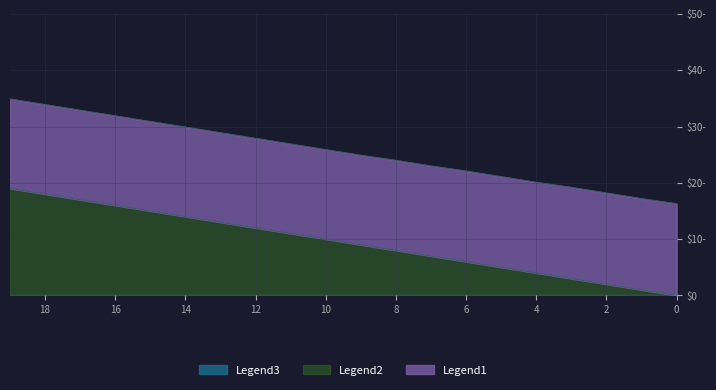

Reading left to right, extract all data points from this chart.

Legend1: 0=16.3	1=16.2	2=16.2	3=16.2	4=16.1	5=16.1	6=16.1	7=16.0	8=16.0	9=15.9	10=15.9	11=15.9	12=15.9	13=15.9	14=15.9	15=15.9	16=15.9	17=15.9	18=15.9	19=15.9
Legend2: 0=0.0	1=1.0	2=2.0	3=3.0	4=4.0	5=5.0	6=6.0	7=7.0	8=8.0	9=9.0	10=10.0	11=11.0	12=12.0	13=13.0	14=14.0	15=15.0	16=16.0	17=17.0	18=18.0	19=19.0
Legend3: 0=0.0	1=0.0	2=0.0	3=0.0	4=0.0	5=0.0	6=0.0	7=0.0	8=0.0	9=0.0	10=0.0	11=0.0	12=0.0	13=0.0	14=0.0	15=0.0	16=0.0	17=0.0	18=0.0	19=0.0